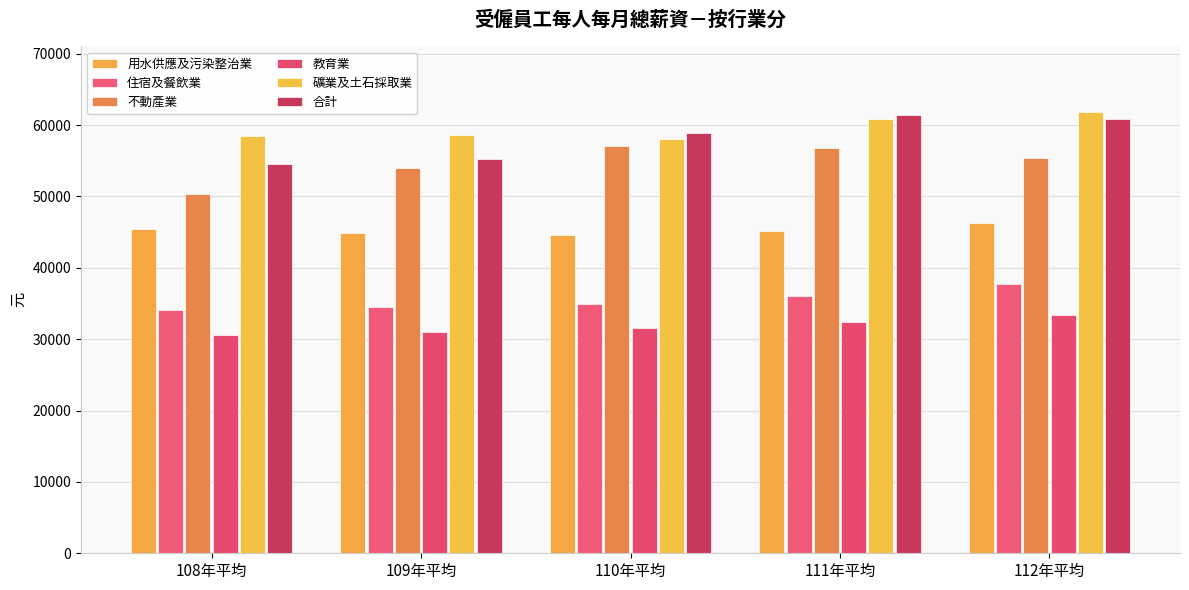

How many data points in 不動產業 are less than 55337?

2